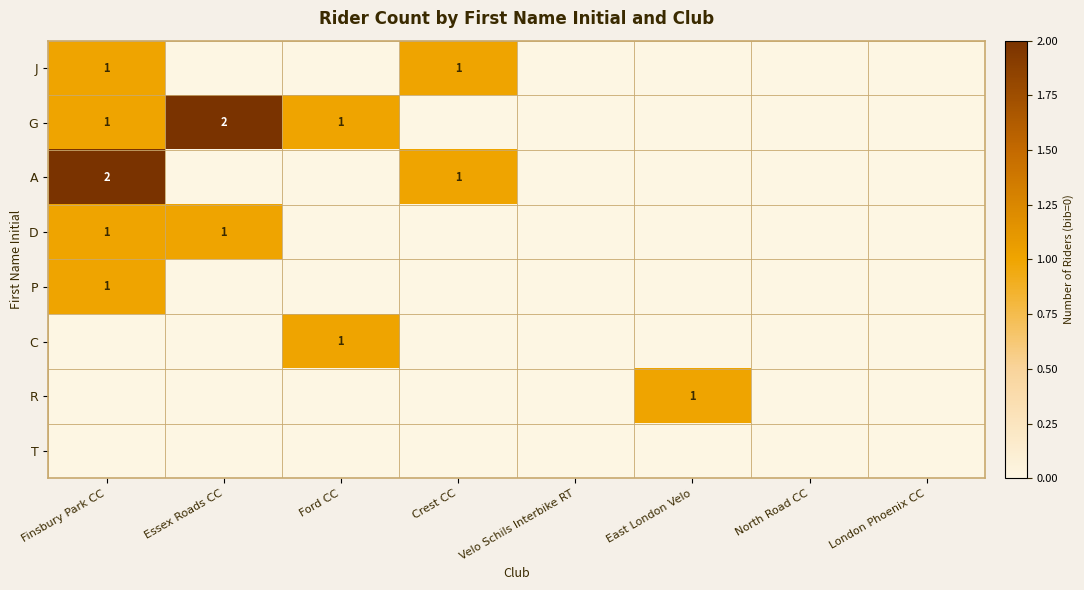

At how many categories does at least one series exceed 0?

5